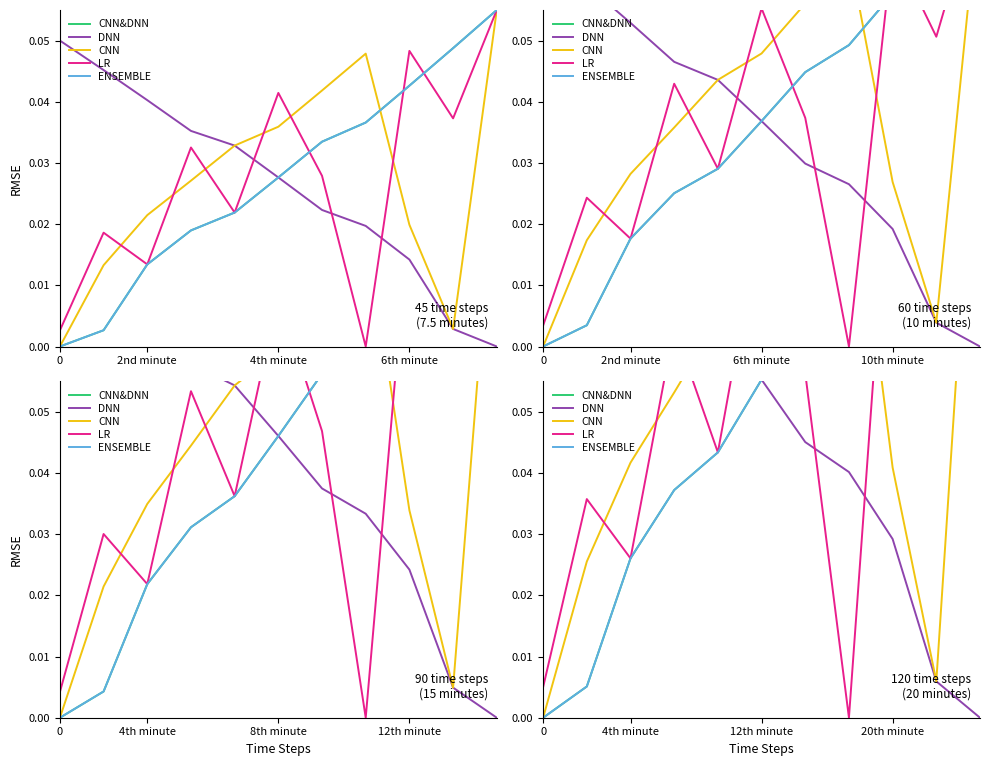

How many times do CNN&DNN and CNN cross each other?

1